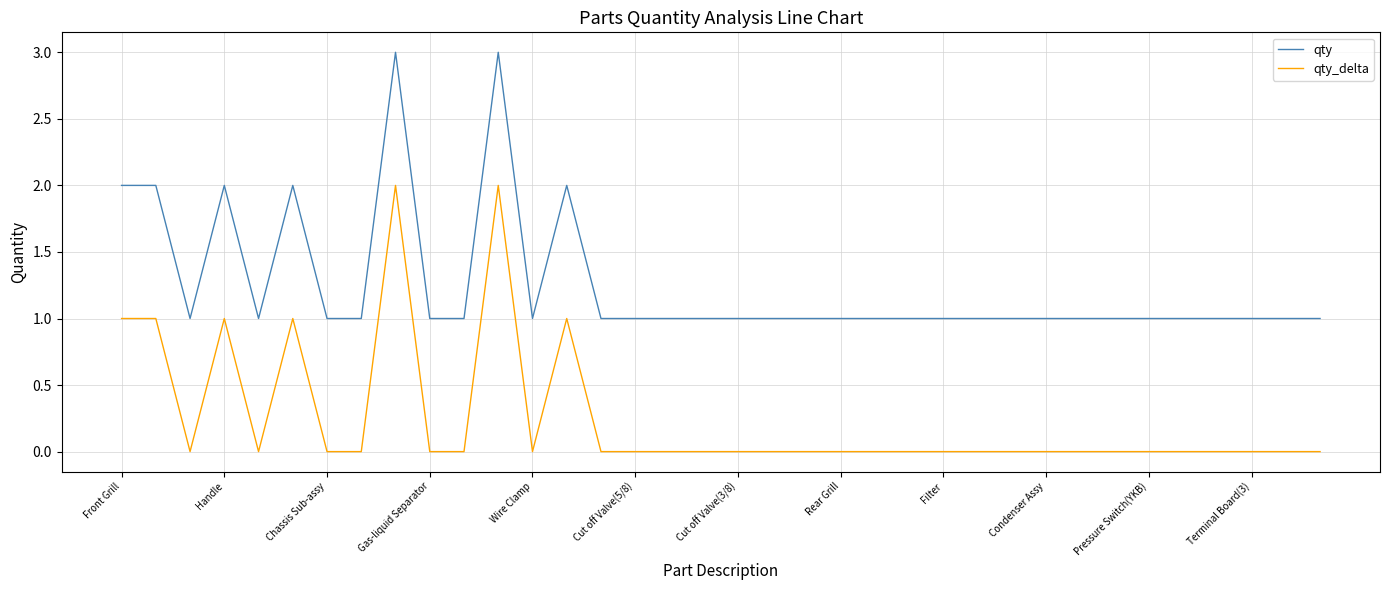

List the series in order of their overall mean, highest first.

qty, qty_delta